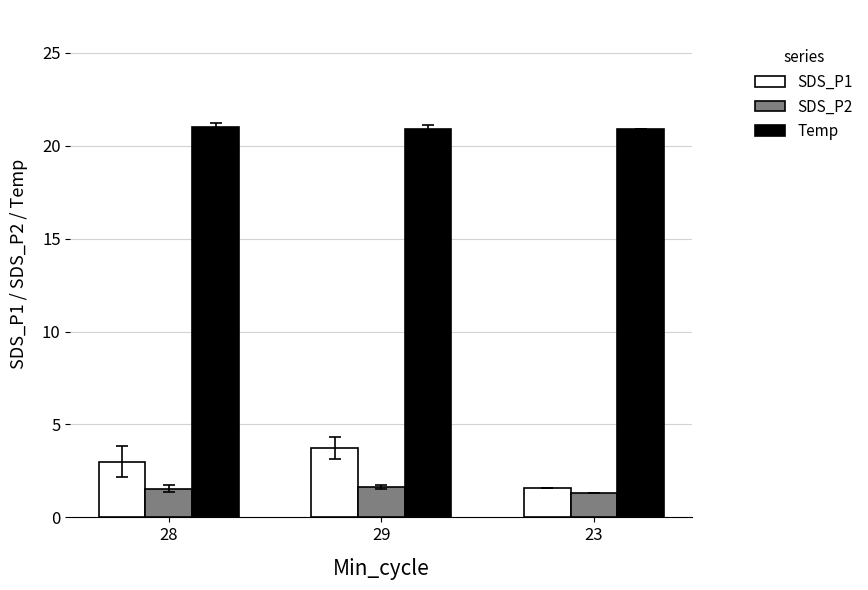

What is the label of the 2nd bar from the right?

29